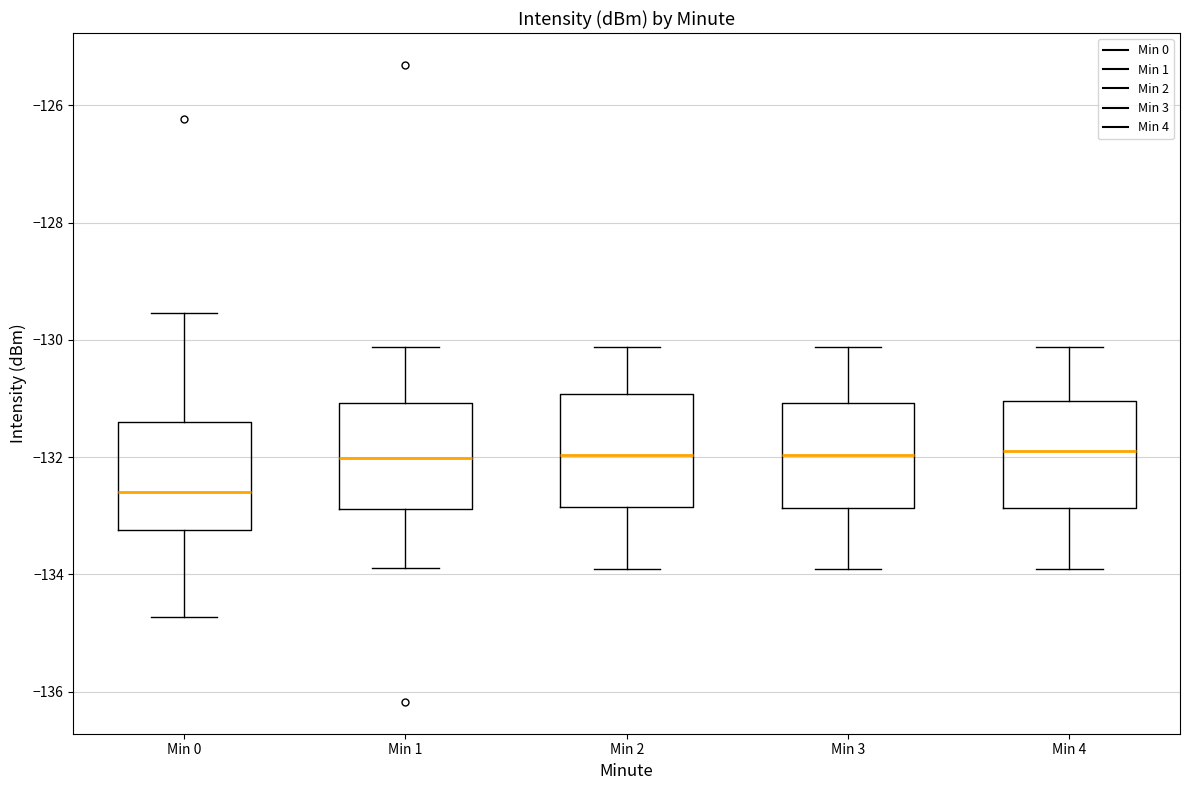

Reading left to right, transcribe this box plot: for each box, give where its median line is, the range the box spans, and where its two whiskers end, as read against the y-axis. The values are not printed on the chart, so give them approximately, as read against the axis.

Min 0: median -132.6, box -133.2 to -131.4, whiskers -134.8 to -129.6
Min 1: median -132.0, box -132.8 to -131.0, whiskers -133.8 to -130.2
Min 2: median -132.0, box -132.8 to -131.0, whiskers -134.0 to -130.2
Min 3: median -132.0, box -132.8 to -131.0, whiskers -134.0 to -130.2
Min 4: median -132.0, box -132.8 to -131.0, whiskers -134.0 to -130.2